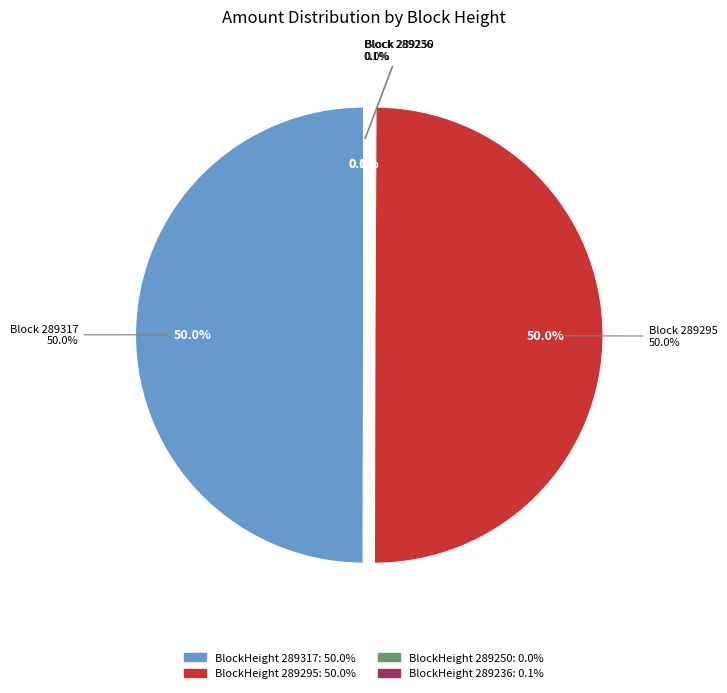

Is 289250 the majority of the pie?

No